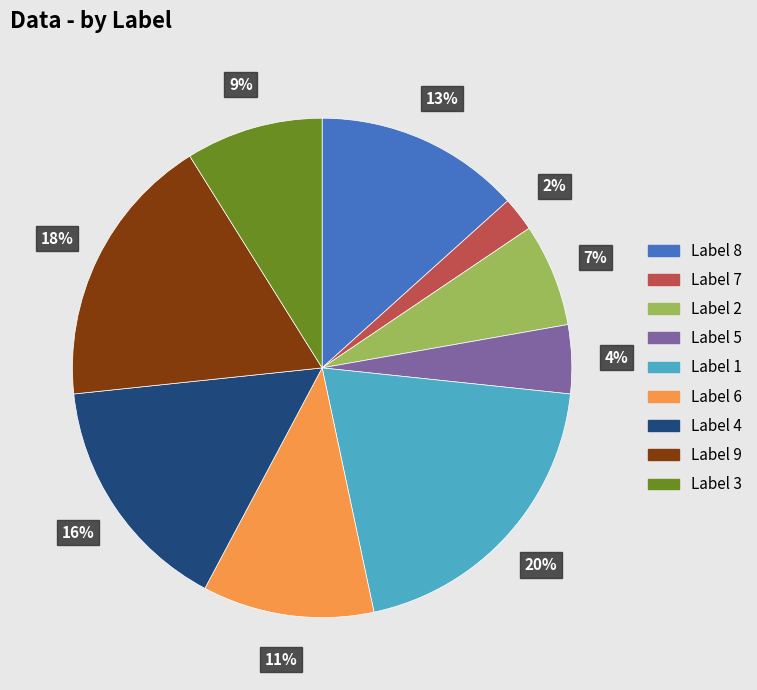

To the nearest percent, what is the difference between the largest and smallest slice percentages?

18%